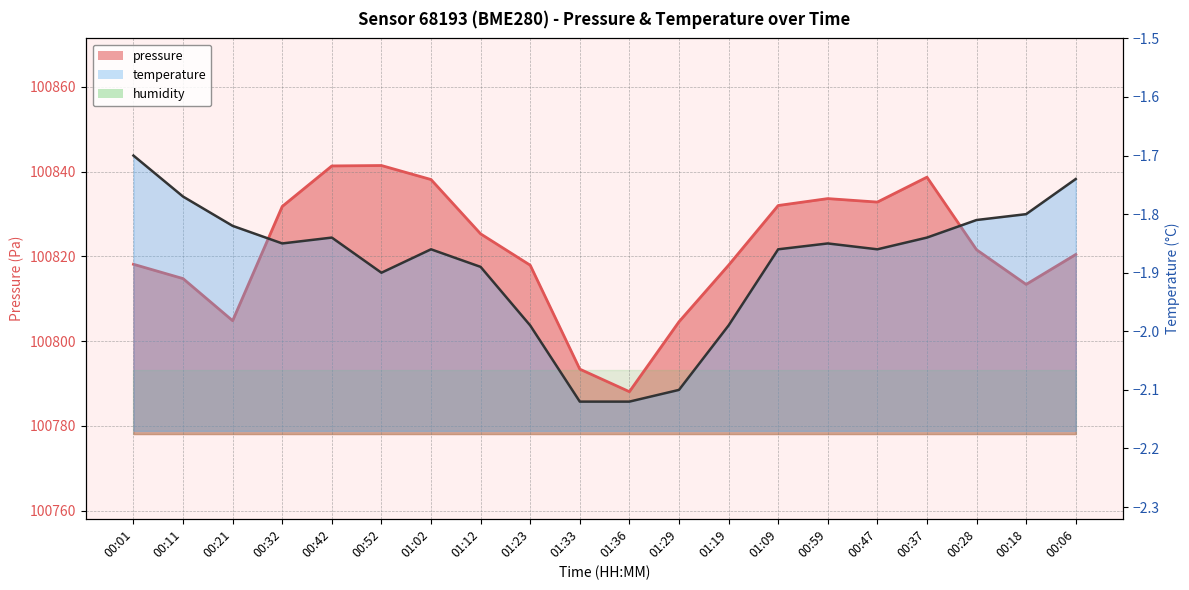

What is the spread (max minus min) of values at 00:52?

100843.3